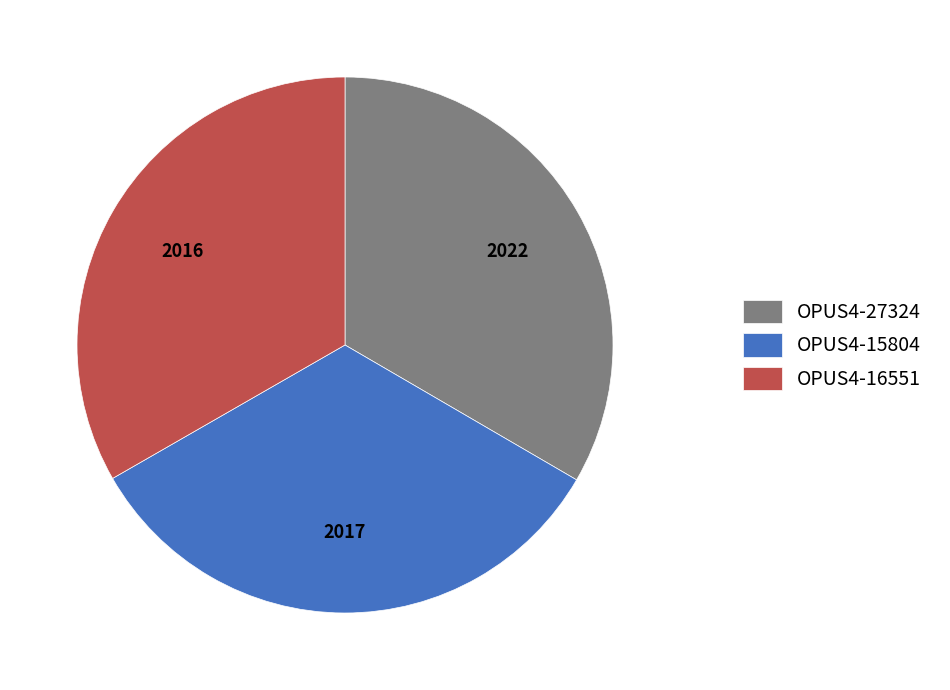

What is the ratio of the value at OPUS4-27324 to the value at OPUS4-16551?

1.0